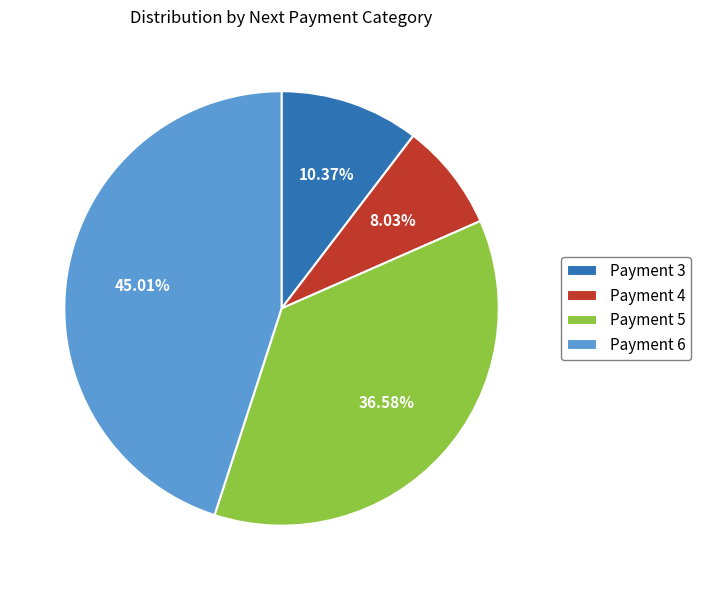

Which has a higher value, Payment 6 or Payment 4?

Payment 6